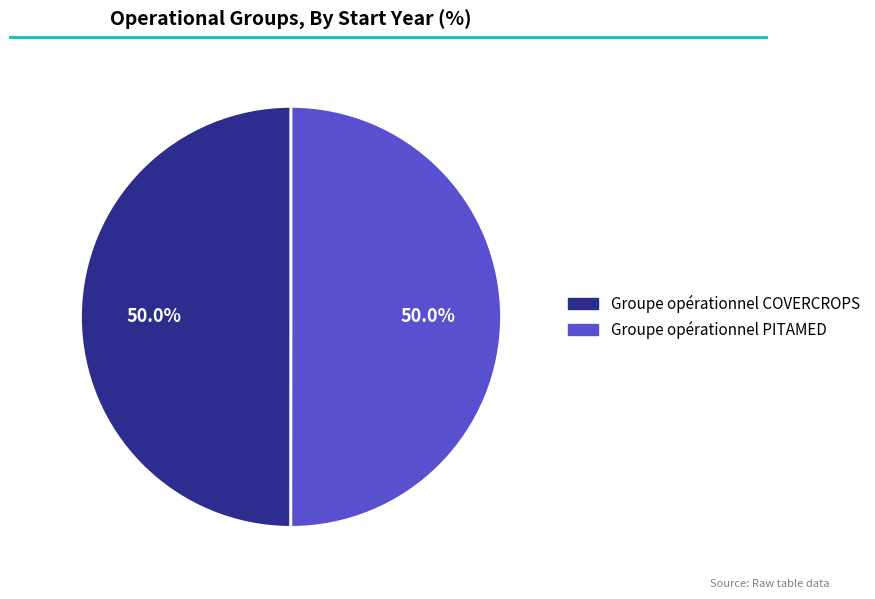

Approximately how many times larger is the value at Groupe opérationnel PITAMED compared to Groupe opérationnel COVERCROPS?

1.0